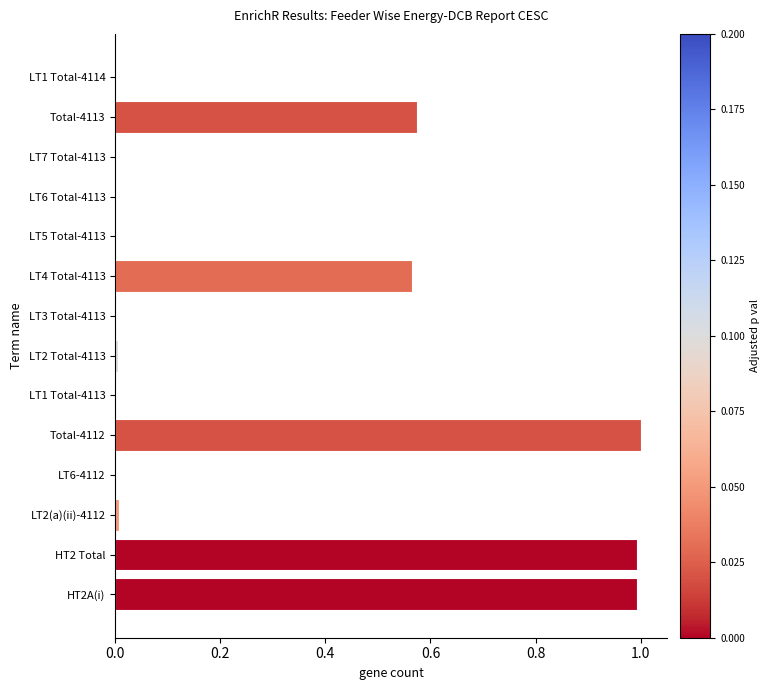

Are the bars grouped side by side (vs. stacked)?

No